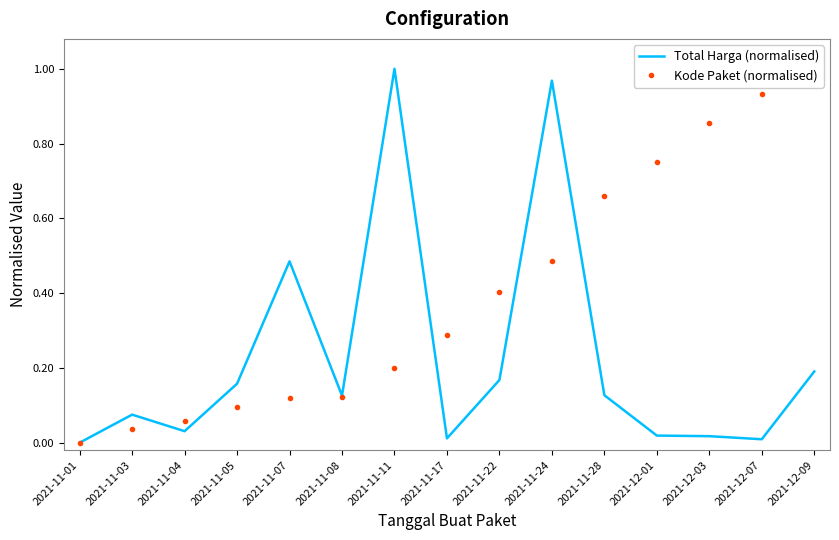

Which series changed the most between 2021-11-03 and 2021-11-24?

Total Harga (normalised)